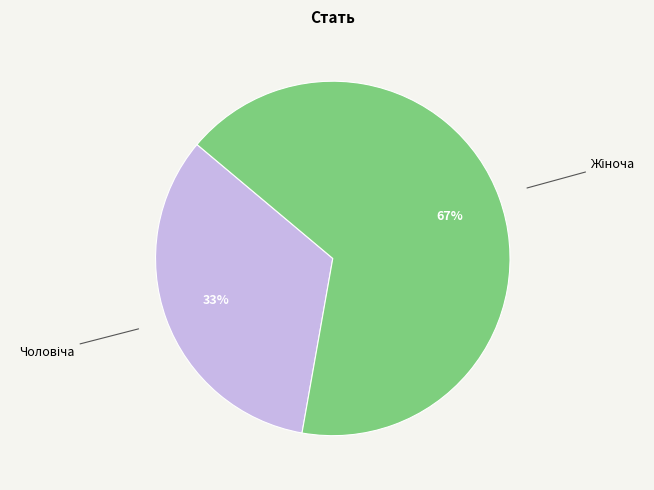

To the nearest percent, what is the average slice percentage?

50%